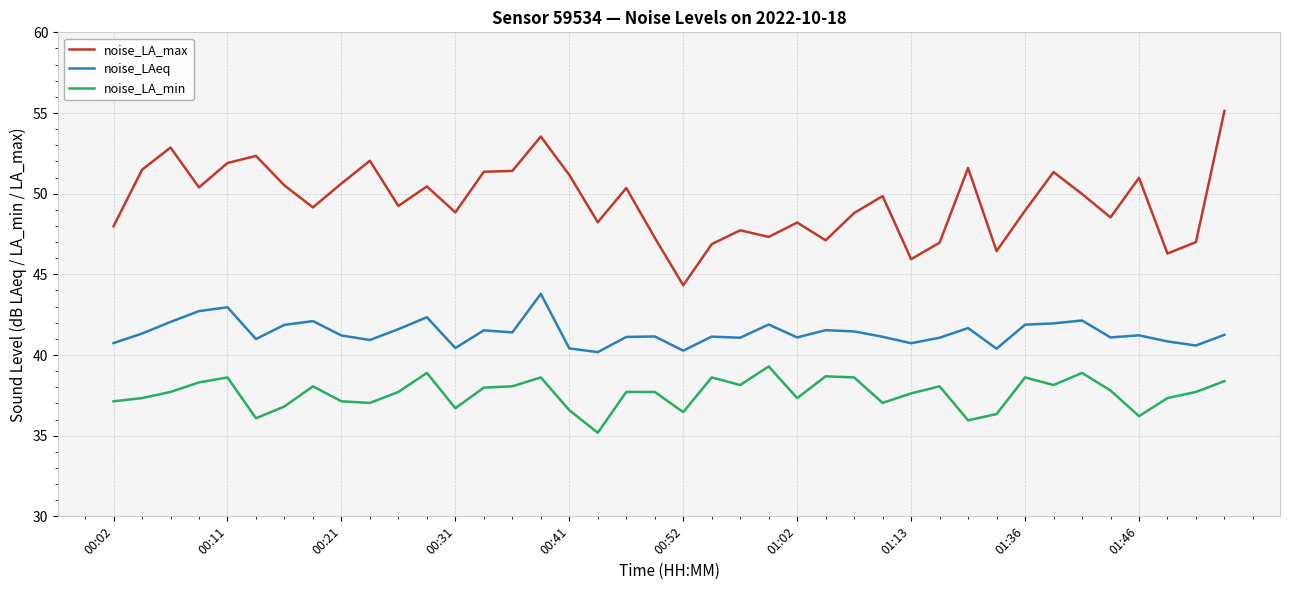

What is the difference between the maximum and minimum values in the noise_LAeq series?

3.6